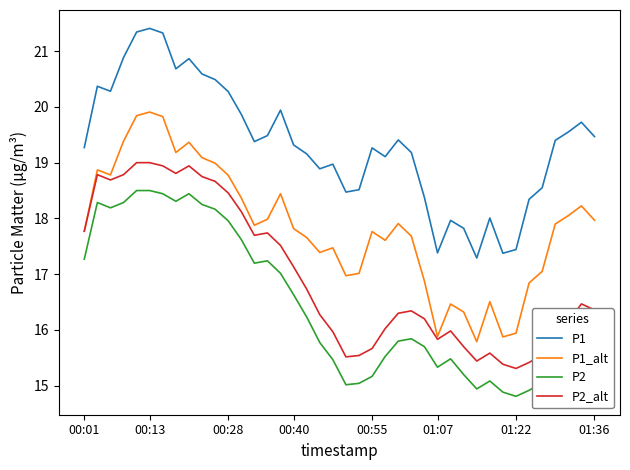

Count the number of categories in the chart.

40